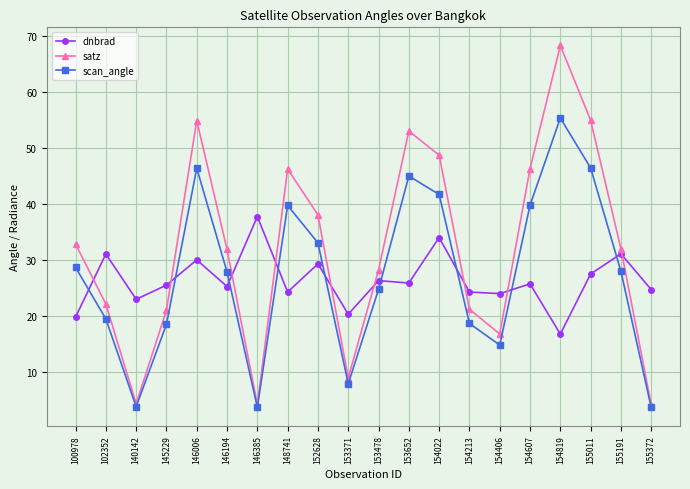

Where does the dnbrad series first go above 25?

102352